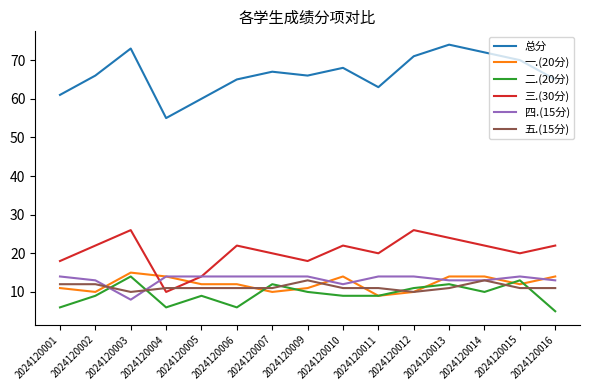

The 总分 series shows 65 at 2024120006. True or false?

True